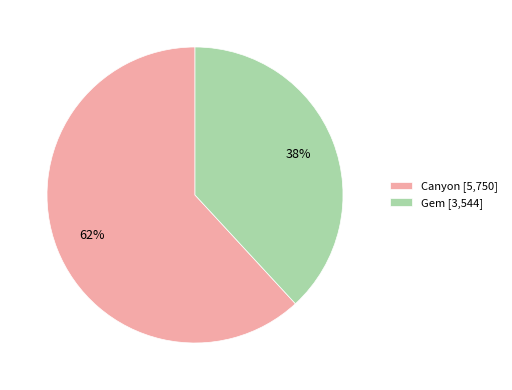

Which category has the biggest portion of the pie?

Canyon